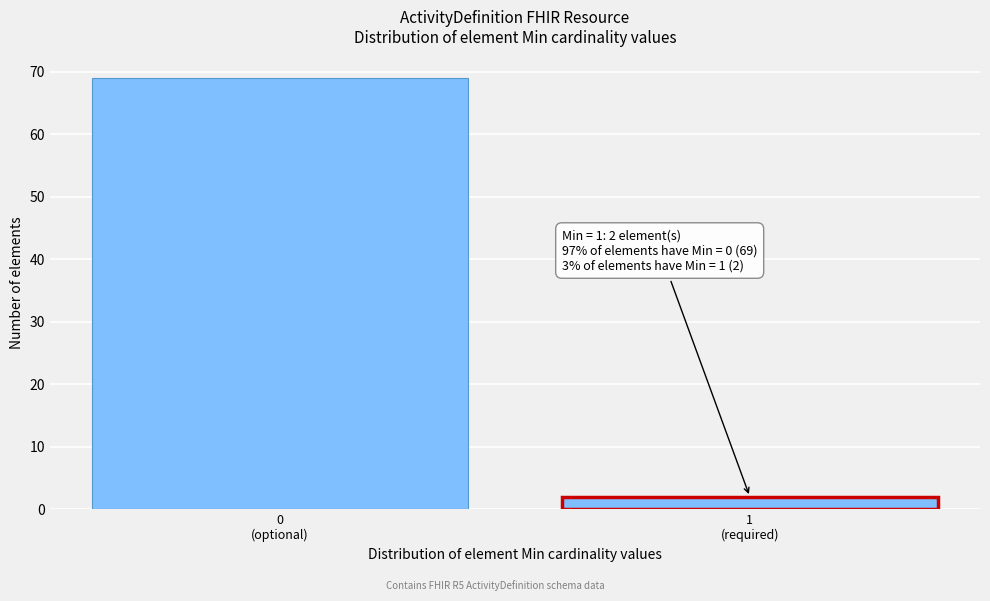

Reading left to right, what are all the values shown in this chart?

69	2